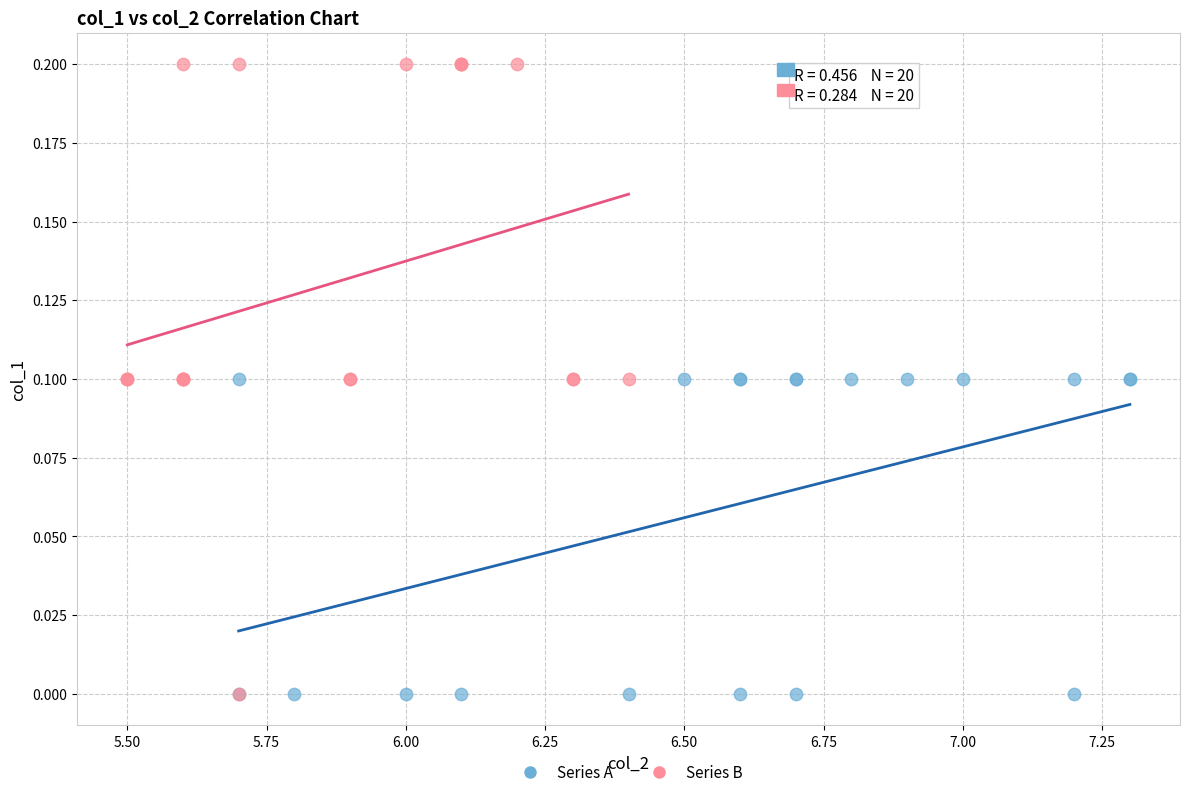

What are all the series names shown in the legend?

Series A, Series B